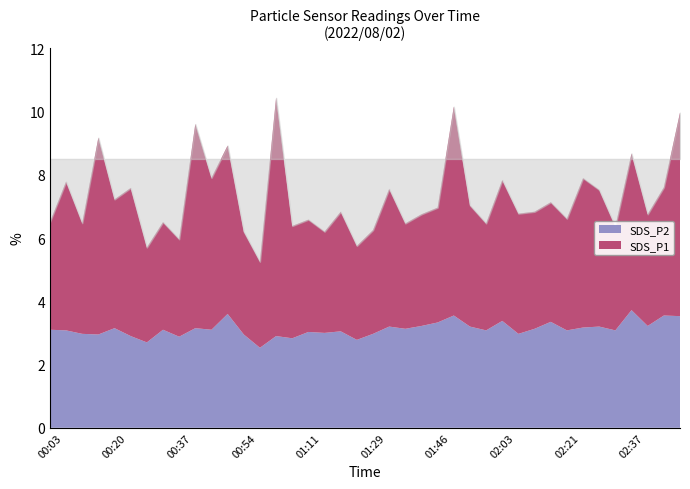

True or false: SDS_P1 has a value of 2.2 at 02:29.

False